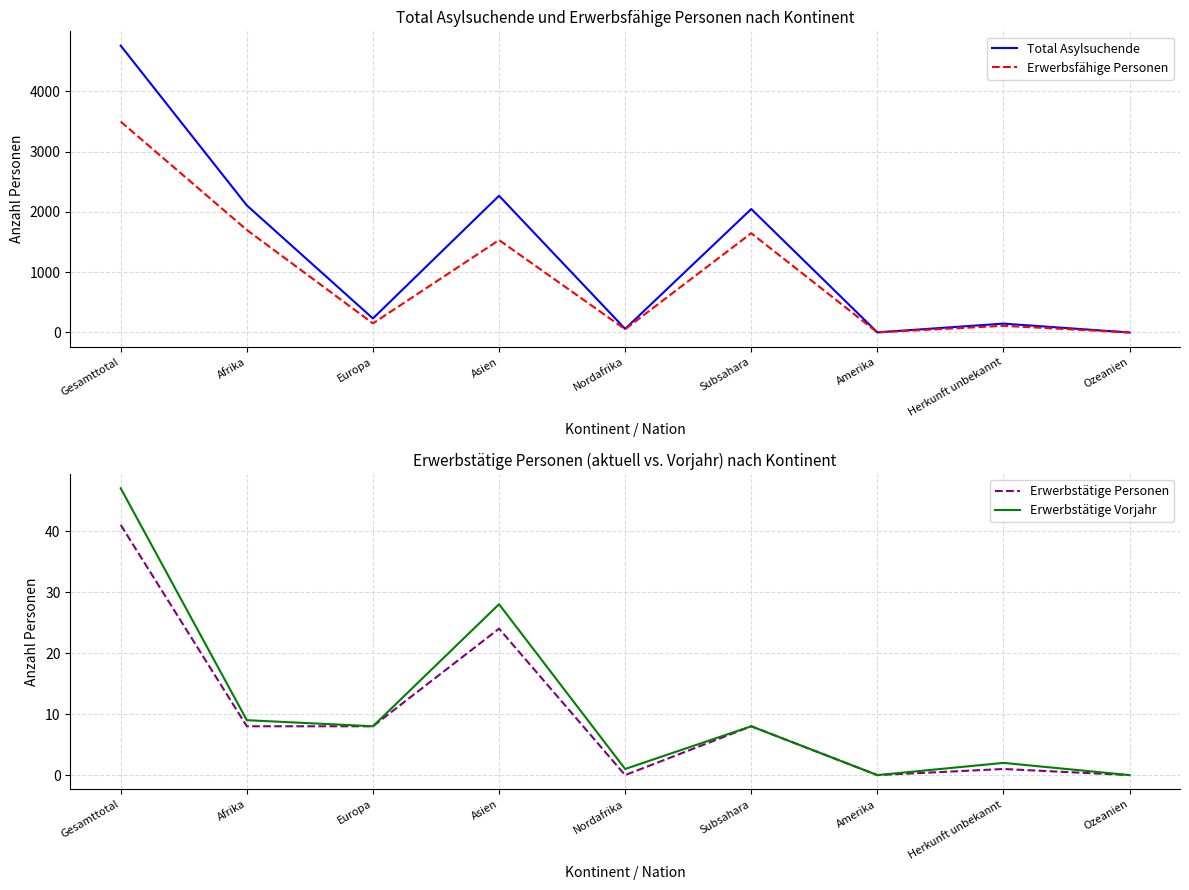

How many lines are shown in the chart?

4